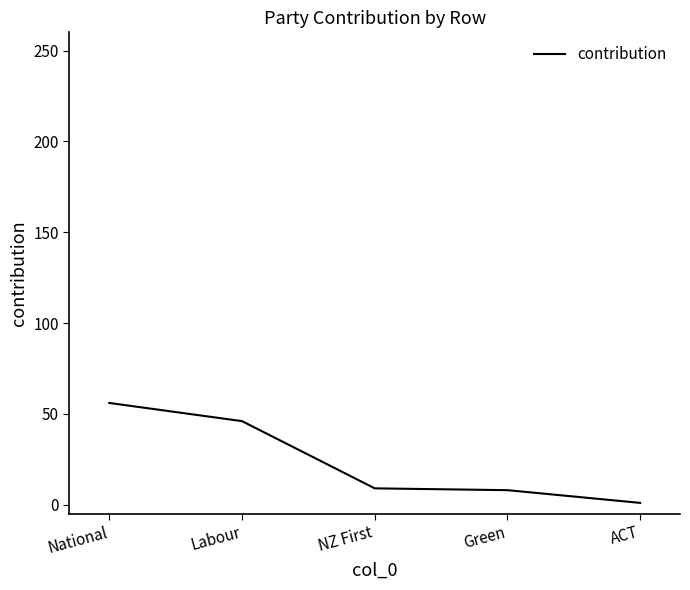

Which category has the lowest value across all series?

ACT